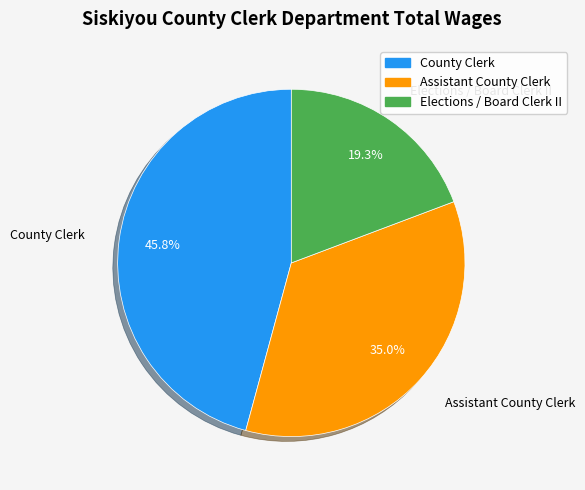

Is it true that Assistant County Clerk is 35% of the pie?

True